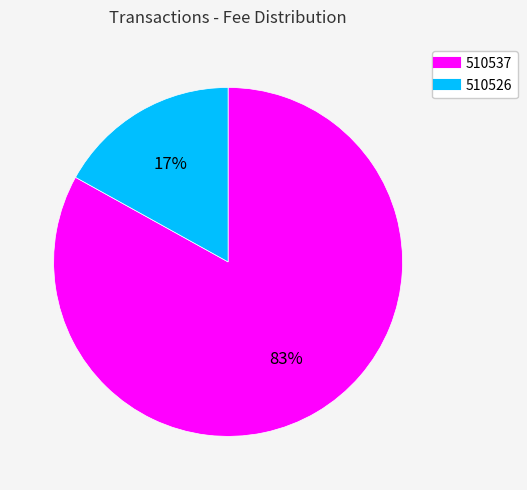

To the nearest percent, what is the difference between the 510537 and 510526 slice percentages?

66%